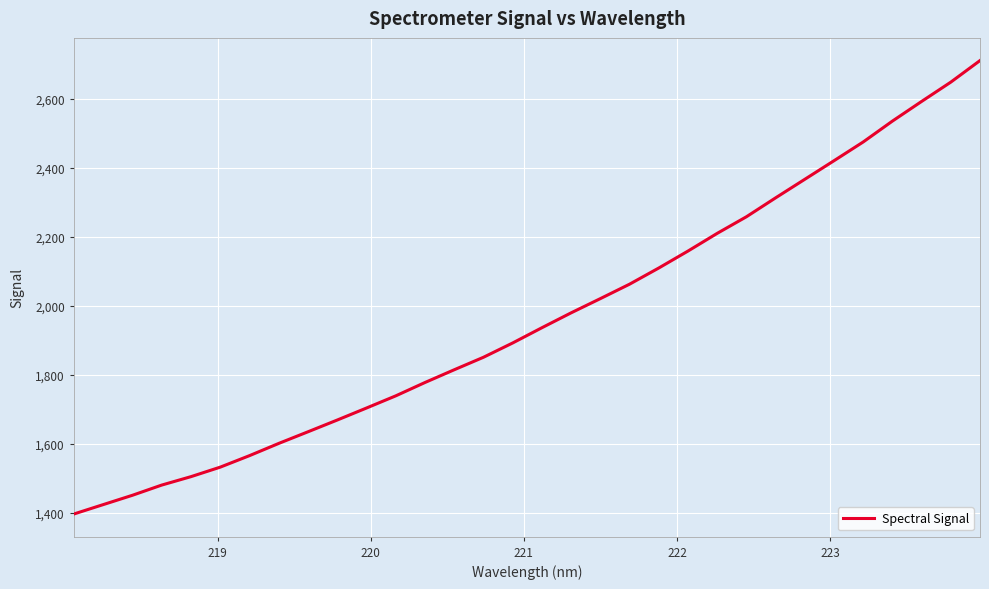

What is the greatest value displayed?

2710.5